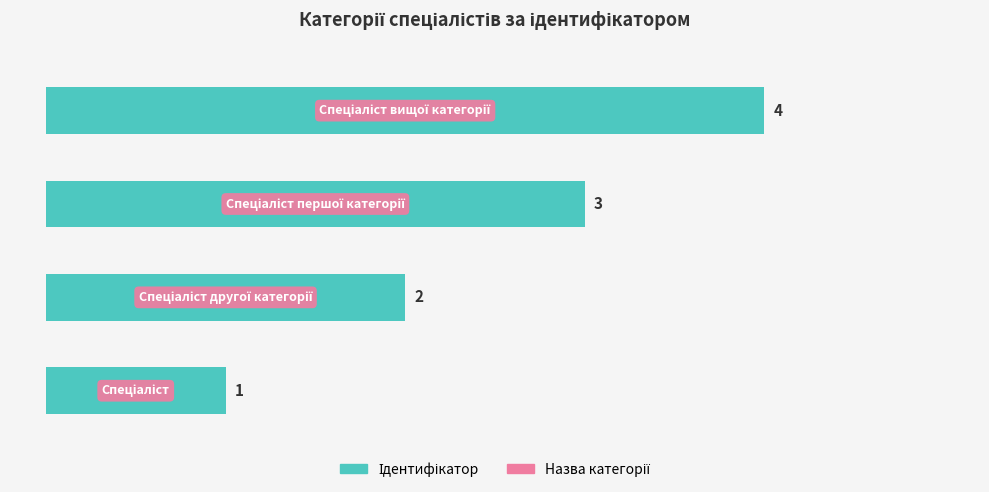

What is the greatest value displayed?

4